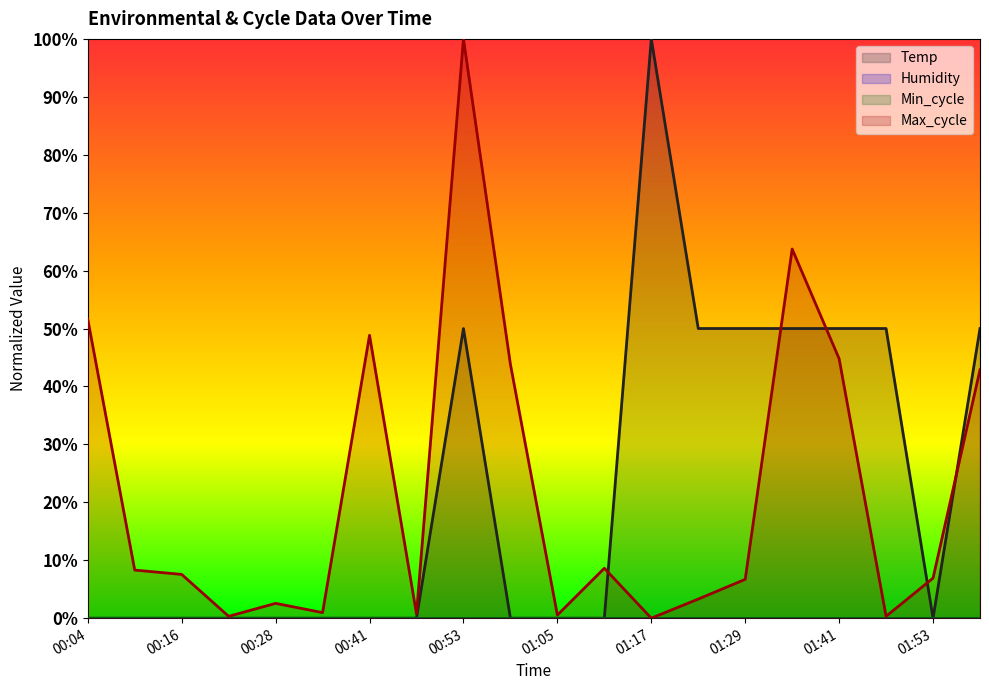

Reading left to right, what are all the values shown in this chart?

Temp: 00:04=0.0	00:10=0.0	00:16=0.0	00:22=0.0	00:28=0.0	00:34=0.0	00:41=0.0	00:47=0.0	00:53=0.5	00:59=0.0	01:05=0.0	01:11=0.0	01:17=1.0	01:23=0.5	01:29=0.5	01:35=0.5	01:41=0.5	01:47=0.5	01:53=0.0	01:59=0.5
Max_cycle: 00:04=0.5	00:10=0.1	00:16=0.1	00:22=0.0	00:28=0.0	00:34=0.0	00:41=0.5	00:47=0.0	00:53=1.0	00:59=0.4	01:05=0.0	01:11=0.1	01:17=0.0	01:23=0.0	01:29=0.1	01:35=0.6	01:41=0.4	01:47=0.0	01:53=0.1	01:59=0.4